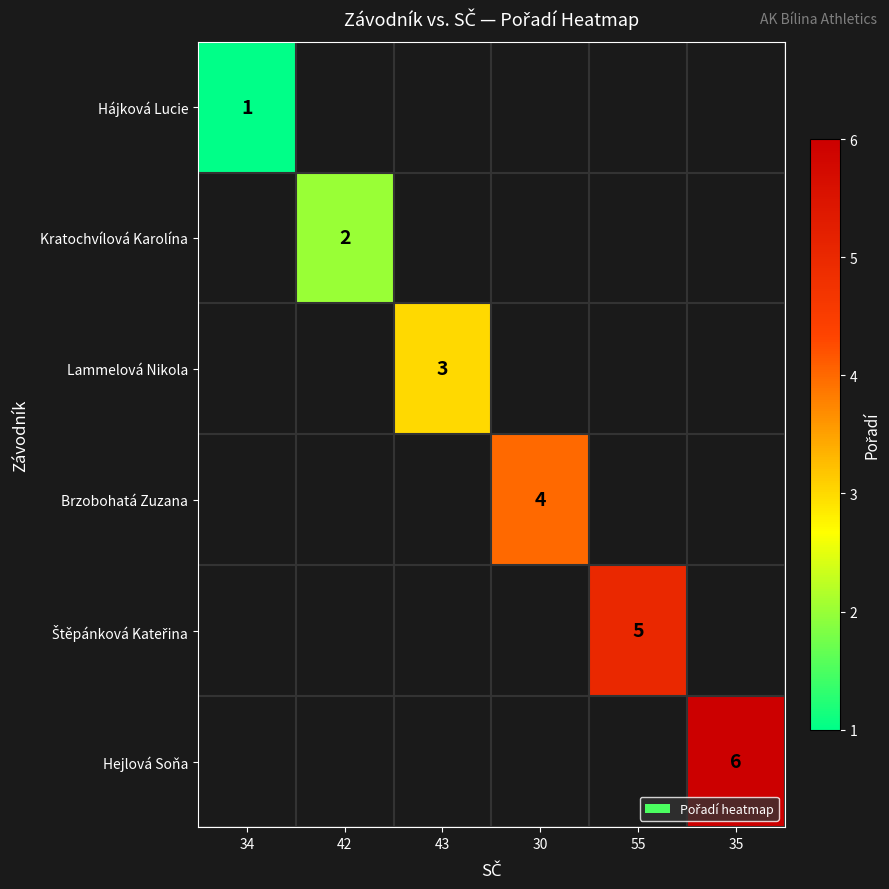

How many distinct data groups are displayed?

6